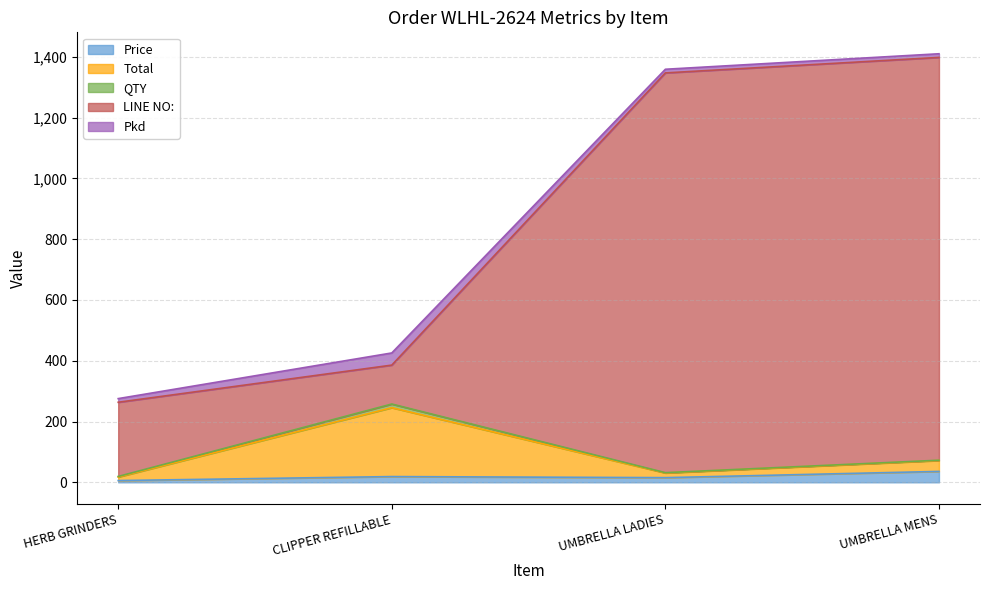

What is the highest value of the Price series?

35.9